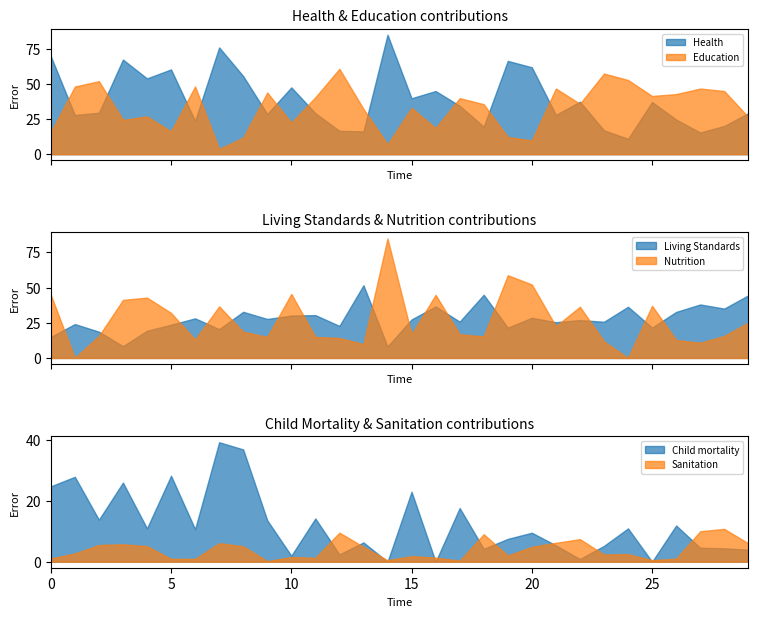

How many times do Sanitation and Education cross each other?

2